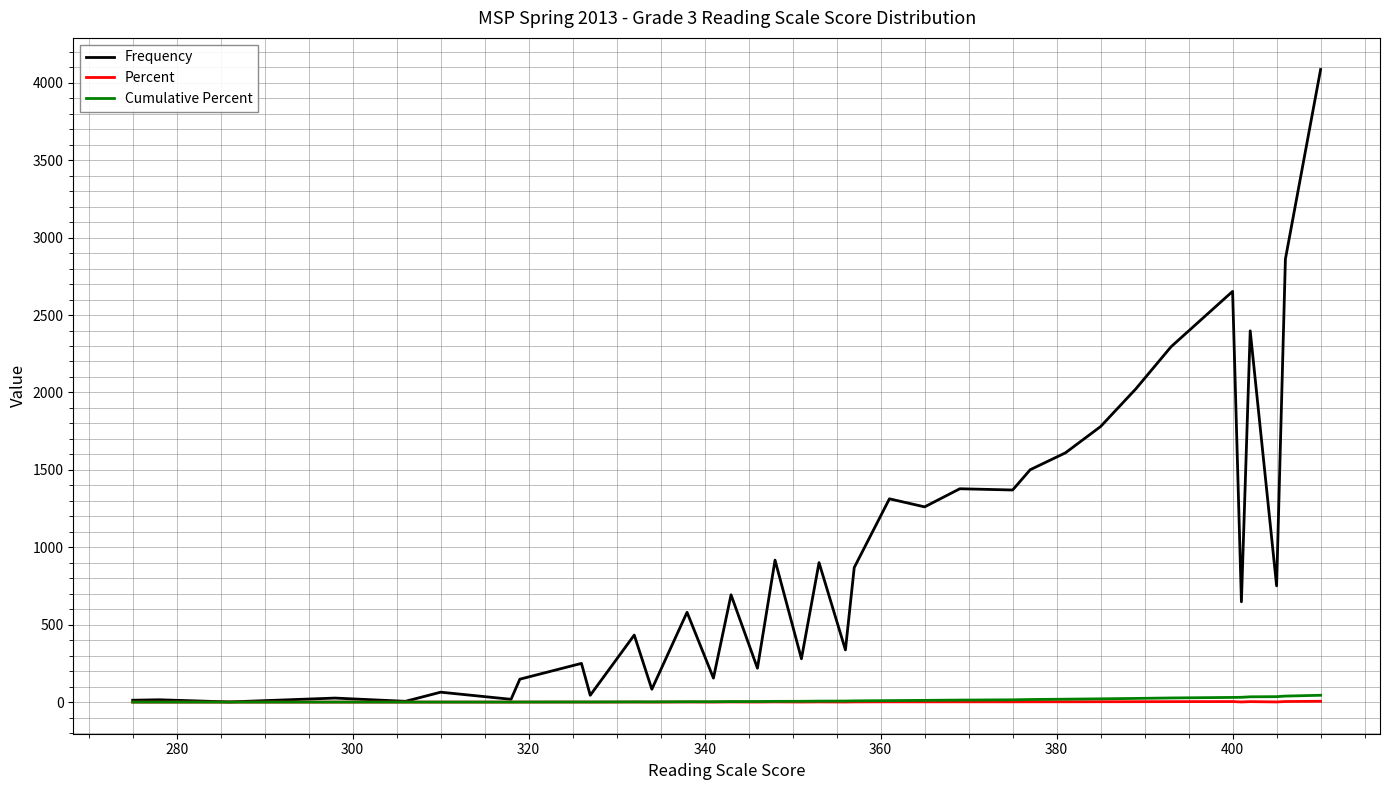

Which series has the widest spread of values?

Frequency